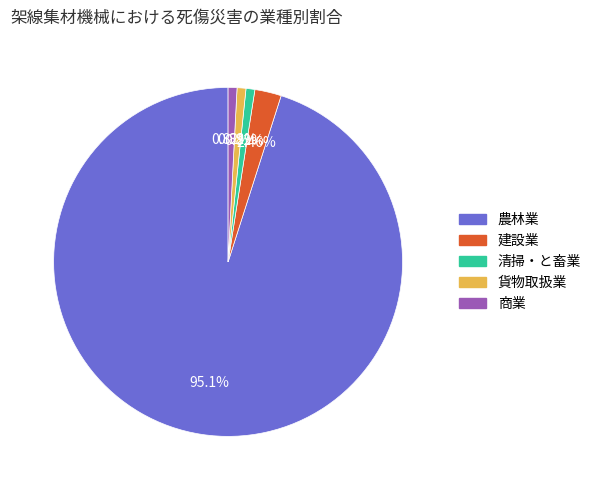

How many slices are in this pie chart?

5